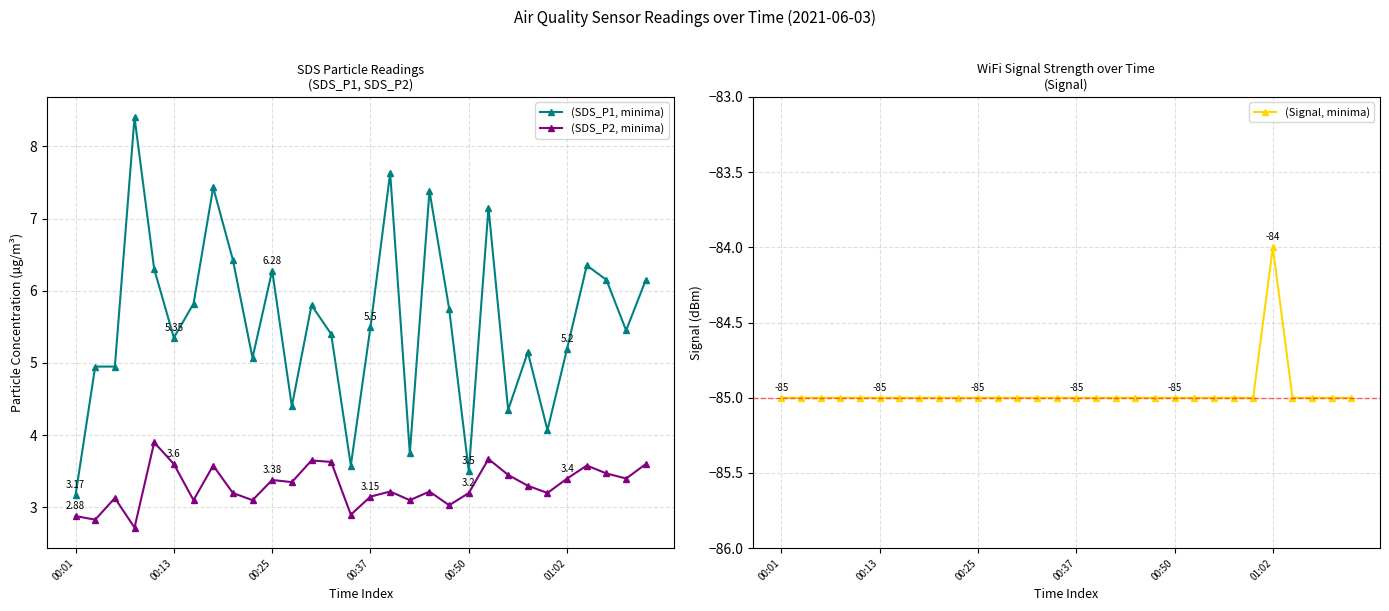

Rank the series at 28 from lowest to highest value.

(Signal, minima), (SDS_P2, minima), (SDS_P1, minima)